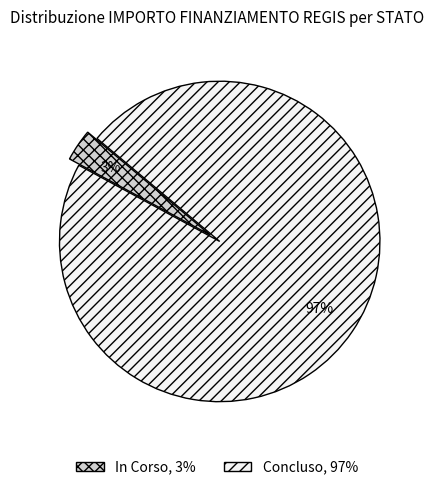

What percentage is the In Corso slice, to the nearest percent?

3%